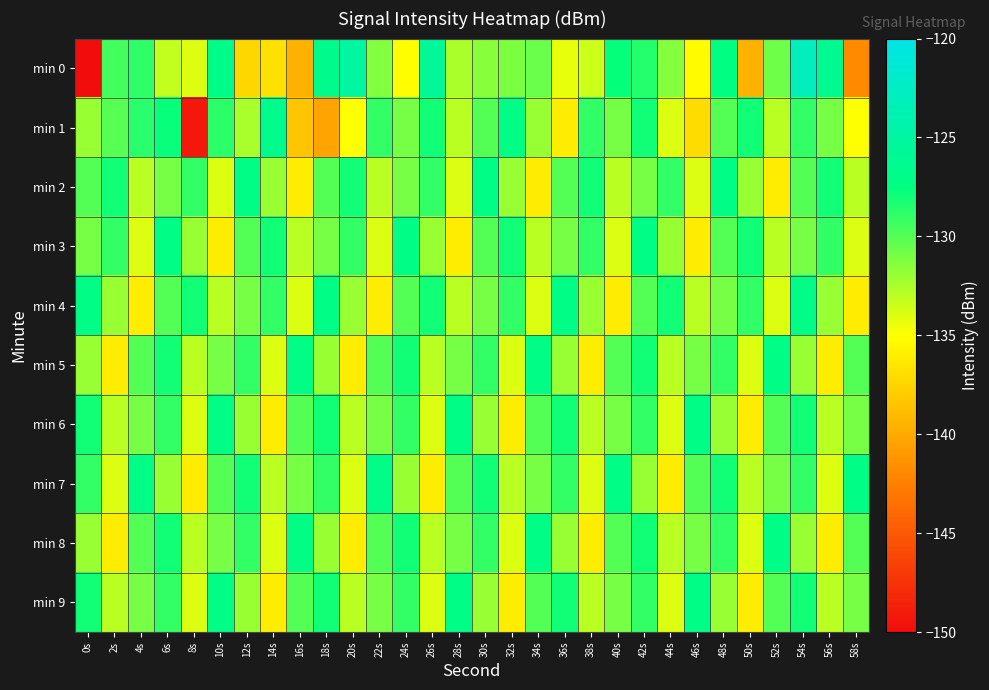

Reading left to right, list all the values displayed in this chart.

min 0: 0s=-219.6	2s=-129.4	4s=-128.9	6s=-133.2	8s=-133.9	10s=-126.9	12s=-137.3	14s=-136.7	16s=-139.5	18s=-126.5	20s=-125.1	22s=-131.3	24s=-135.1	26s=-125.6	28s=-132.5	30s=-131.5	32s=-131.2	34s=-130.6	36s=-134.3	38s=-133.5	40s=-127.6	42s=-128.6	44s=-131.4	46s=-135.1	48s=-127.3	50s=-139.5	52s=-130.8	54s=-123.0	56s=-126.2	58s=-141.8
min 1: 0s=-132.0	2s=-130.1	4s=-128.7	6s=-127.8	8s=-149.2	10s=-128.8	12s=-132.4	14s=-126.5	16s=-138.4	18s=-140.3	20s=-135.0	22s=-129.0	24s=-131.0	26s=-128.0	28s=-133.0	30s=-130.0	32s=-127.0	34s=-132.0	36s=-136.0	38s=-129.0	40s=-131.0	42s=-128.0	44s=-134.0	46s=-137.0	48s=-130.0	50s=-128.0	52s=-133.0	54s=-129.0	56s=-131.0	58s=-135.0
min 2: 0s=-130.0	2s=-128.0	4s=-133.0	6s=-131.0	8s=-129.0	10s=-134.0	12s=-127.0	14s=-132.0	16s=-136.0	18s=-130.0	20s=-128.0	22s=-133.0	24s=-131.0	26s=-129.0	28s=-134.0	30s=-127.0	32s=-132.0	34s=-136.0	36s=-130.0	38s=-128.0	40s=-133.0	42s=-131.0	44s=-129.0	46s=-134.0	48s=-127.0	50s=-132.0	52s=-136.0	54s=-130.0	56s=-128.0	58s=-133.0
min 3: 0s=-131.0	2s=-129.0	4s=-134.0	6s=-127.0	8s=-132.0	10s=-136.0	12s=-130.0	14s=-128.0	16s=-133.0	18s=-131.0	20s=-129.0	22s=-134.0	24s=-127.0	26s=-132.0	28s=-136.0	30s=-130.0	32s=-128.0	34s=-133.0	36s=-131.0	38s=-129.0	40s=-134.0	42s=-127.0	44s=-132.0	46s=-136.0	48s=-130.0	50s=-128.0	52s=-133.0	54s=-131.0	56s=-129.0	58s=-134.0
min 4: 0s=-127.0	2s=-132.0	4s=-136.0	6s=-130.0	8s=-128.0	10s=-133.0	12s=-131.0	14s=-129.0	16s=-134.0	18s=-127.0	20s=-132.0	22s=-136.0	24s=-130.0	26s=-128.0	28s=-133.0	30s=-131.0	32s=-129.0	34s=-134.0	36s=-127.0	38s=-132.0	40s=-136.0	42s=-130.0	44s=-128.0	46s=-133.0	48s=-131.0	50s=-129.0	52s=-134.0	54s=-127.0	56s=-132.0	58s=-136.0
min 5: 0s=-132.0	2s=-136.0	4s=-130.0	6s=-128.0	8s=-133.0	10s=-131.0	12s=-129.0	14s=-134.0	16s=-127.0	18s=-132.0	20s=-136.0	22s=-130.0	24s=-128.0	26s=-133.0	28s=-131.0	30s=-129.0	32s=-134.0	34s=-127.0	36s=-132.0	38s=-136.0	40s=-130.0	42s=-128.0	44s=-133.0	46s=-131.0	48s=-129.0	50s=-134.0	52s=-127.0	54s=-132.0	56s=-136.0	58s=-130.0
min 6: 0s=-128.0	2s=-133.0	4s=-131.0	6s=-129.0	8s=-134.0	10s=-127.0	12s=-132.0	14s=-136.0	16s=-130.0	18s=-128.0	20s=-133.0	22s=-131.0	24s=-129.0	26s=-134.0	28s=-127.0	30s=-132.0	32s=-136.0	34s=-130.0	36s=-128.0	38s=-133.0	40s=-131.0	42s=-129.0	44s=-134.0	46s=-127.0	48s=-132.0	50s=-136.0	52s=-130.0	54s=-128.0	56s=-133.0	58s=-131.0
min 7: 0s=-129.0	2s=-134.0	4s=-127.0	6s=-132.0	8s=-136.0	10s=-130.0	12s=-128.0	14s=-133.0	16s=-131.0	18s=-129.0	20s=-134.0	22s=-127.0	24s=-132.0	26s=-136.0	28s=-130.0	30s=-128.0	32s=-133.0	34s=-131.0	36s=-129.0	38s=-134.0	40s=-127.0	42s=-132.0	44s=-136.0	46s=-130.0	48s=-128.0	50s=-133.0	52s=-131.0	54s=-129.0	56s=-134.0	58s=-127.0
min 8: 0s=-132.0	2s=-136.0	4s=-130.0	6s=-128.0	8s=-133.0	10s=-131.0	12s=-129.0	14s=-134.0	16s=-127.0	18s=-132.0	20s=-136.0	22s=-130.0	24s=-128.0	26s=-133.0	28s=-131.0	30s=-129.0	32s=-134.0	34s=-127.0	36s=-132.0	38s=-136.0	40s=-130.0	42s=-128.0	44s=-133.0	46s=-131.0	48s=-129.0	50s=-134.0	52s=-127.0	54s=-132.0	56s=-136.0	58s=-130.0
min 9: 0s=-128.0	2s=-133.0	4s=-131.0	6s=-129.0	8s=-134.0	10s=-127.0	12s=-132.0	14s=-136.0	16s=-130.0	18s=-128.0	20s=-133.0	22s=-131.0	24s=-129.0	26s=-134.0	28s=-127.0	30s=-132.0	32s=-136.0	34s=-130.0	36s=-128.0	38s=-133.0	40s=-131.0	42s=-129.0	44s=-134.0	46s=-127.0	48s=-132.0	50s=-136.0	52s=-130.0	54s=-128.0	56s=-133.0	58s=-131.0